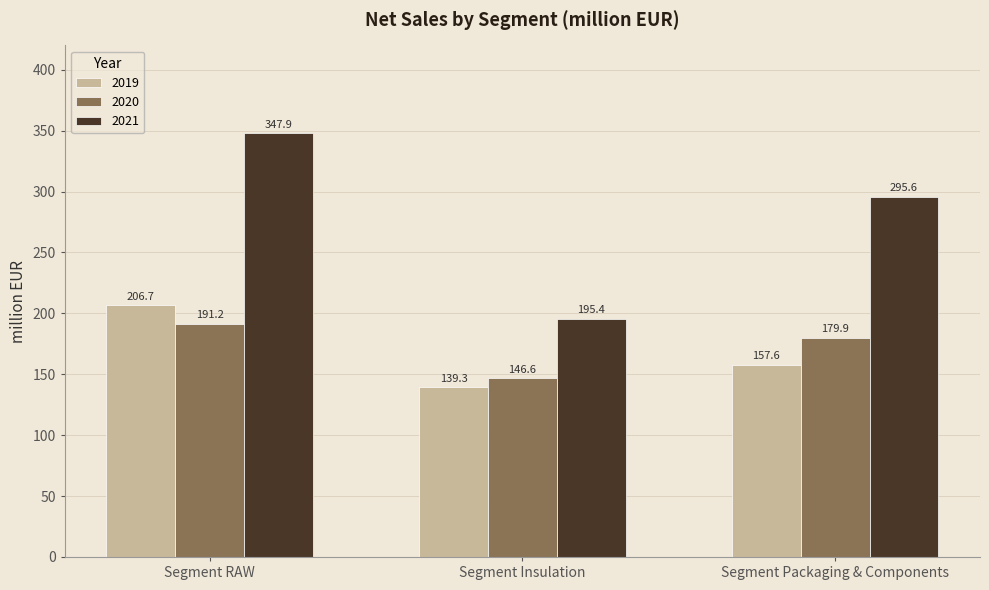

How many data points in 2021 are less than 295?

1